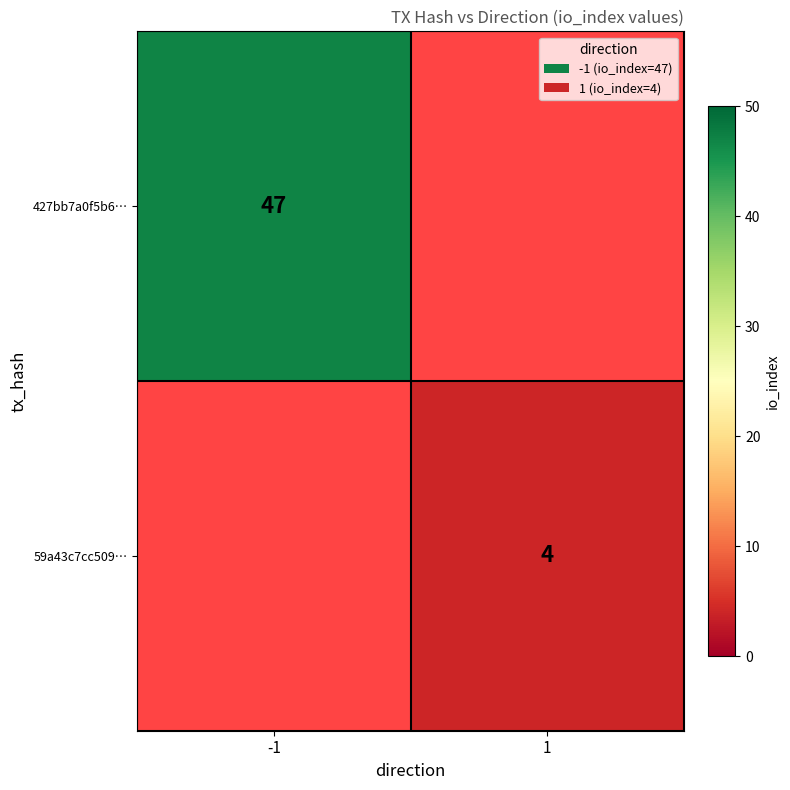

The 427bb7a0f5b6… series shows 47 at -1. True or false?

True